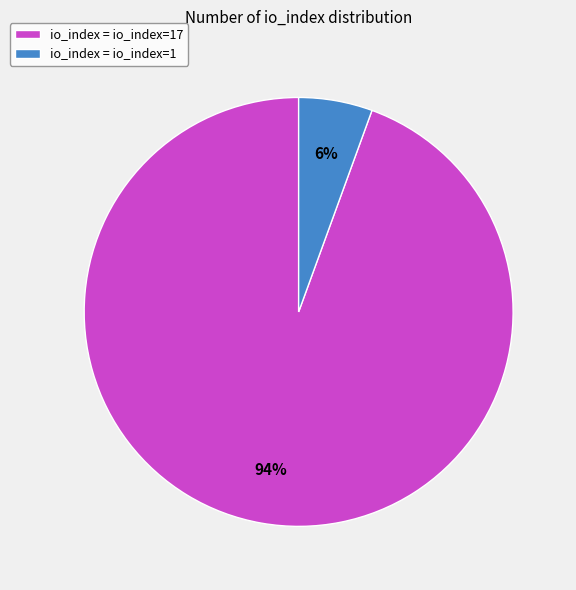

How many slices are in this pie chart?

2